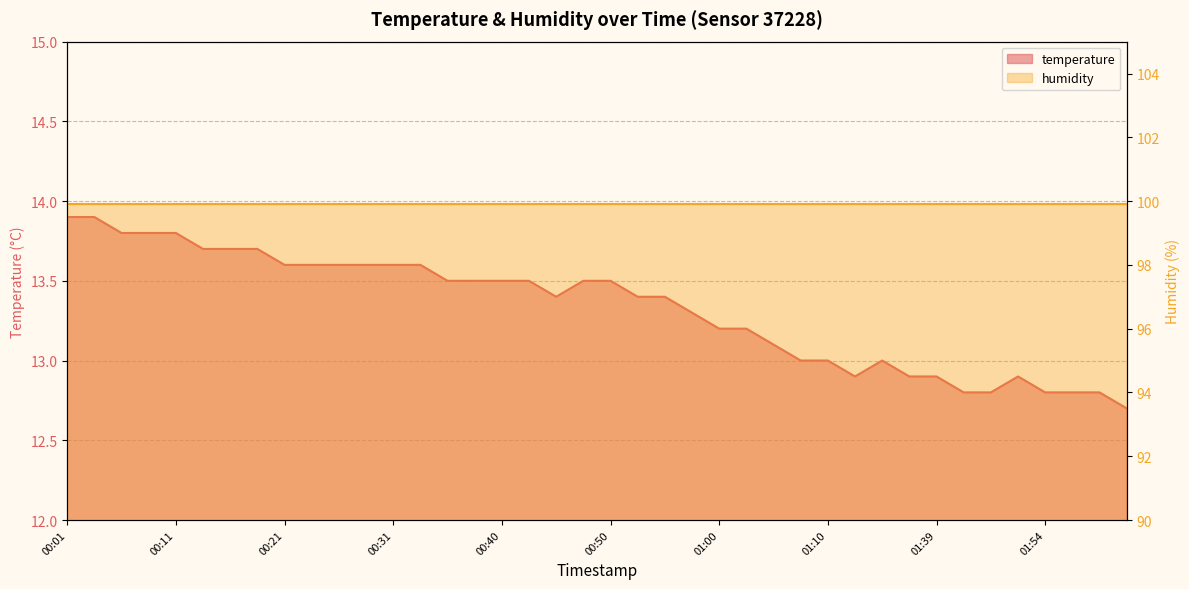

Rank the categories by value from highest to lowest.

00:01, 00:04, 00:06, 00:09, 00:11, 00:13, 00:16, 00:18, 00:21, 00:23, 00:26, 00:28, 00:31, 00:33, 00:35, 00:38, 00:40, 00:43, 00:48, 00:50, 00:45, 00:53, 00:55, 00:58, 01:00, 01:03, 01:05, 01:07, 01:10, 01:34, 01:31, 01:36, 01:39, 01:51, 01:44, 01:46, 01:54, 01:56, 01:59, 02:02